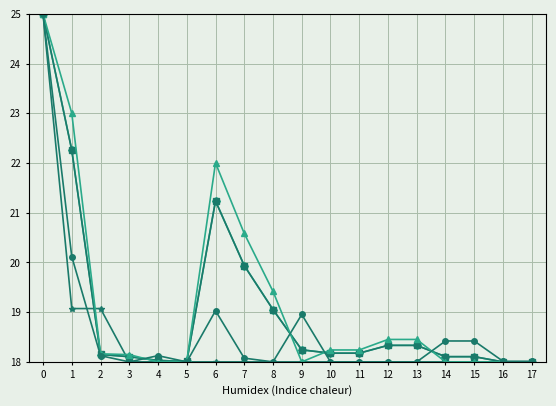

What is the greatest value displayed?

25.0